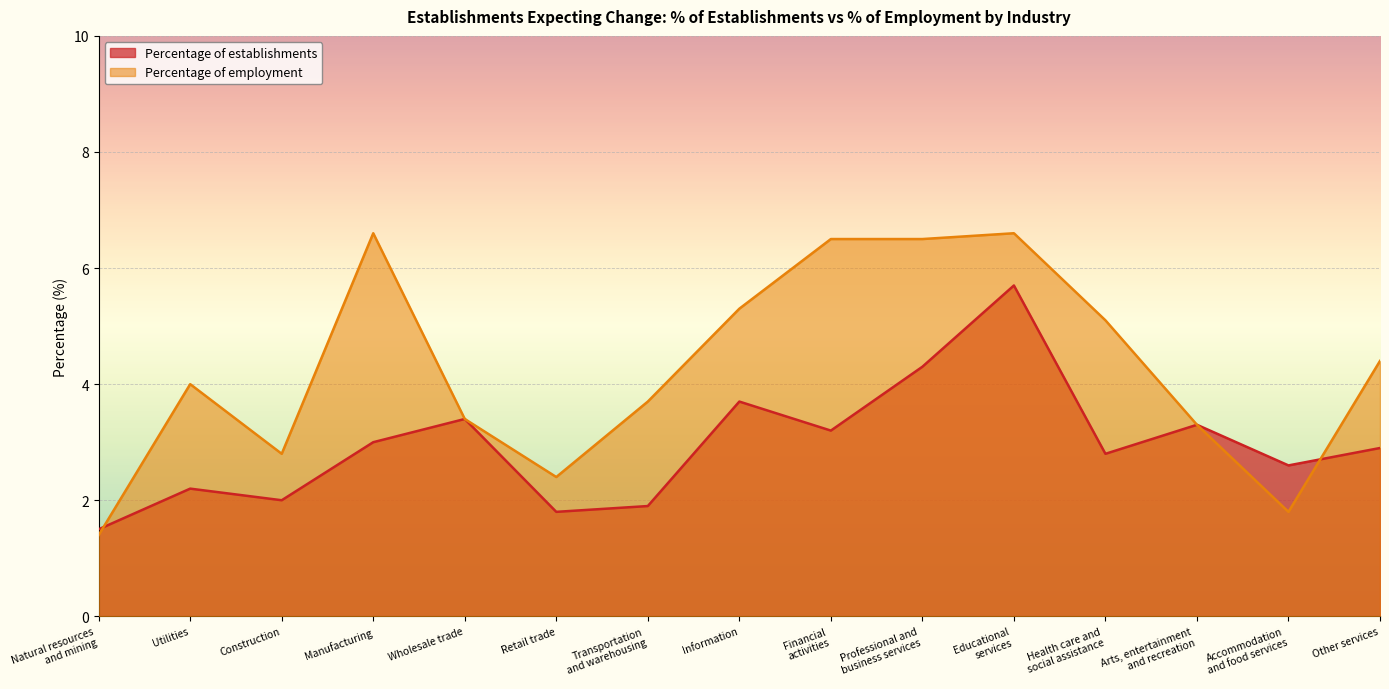

What is the total value across all series at Financial
activities?

9.7